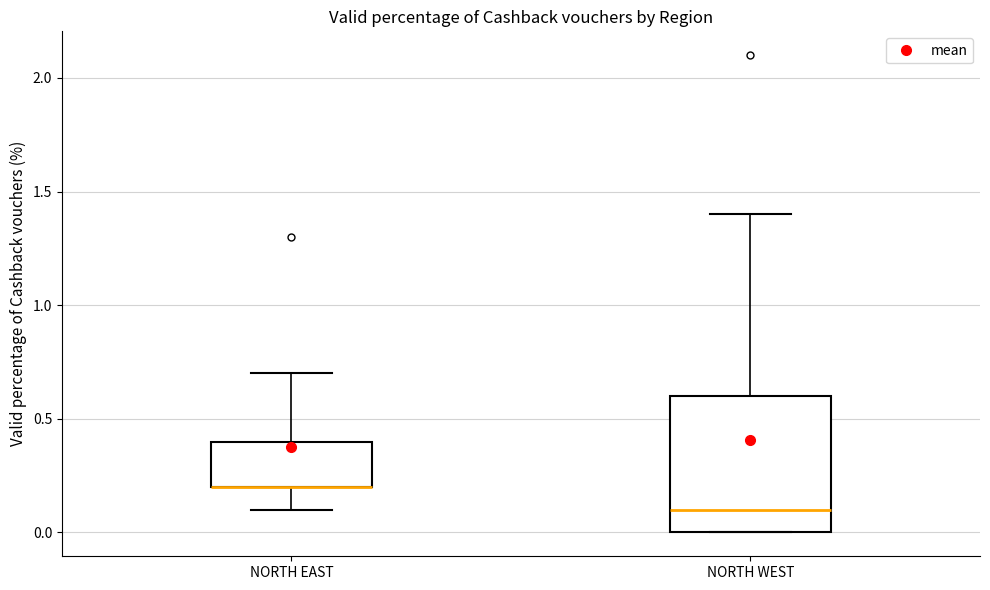

Reading left to right, read every box against the y-axis: the position of its median line, the range the box covers, and the ends of its whiskers. The values are not printed on the chart, so give them approximately, as read against the axis.

NORTH EAST: median 0.2 (drawn on the box's lower edge), box 0.2 to 0.4, whiskers 0.1 to 0.7
NORTH WEST: median 0.1, box 0.0 to 0.6, whiskers 0.0 to 1.4